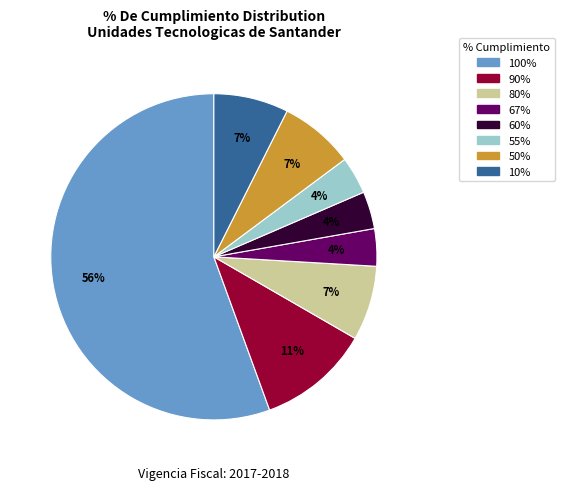

To the nearest percent, what is the average slice percentage?

12%